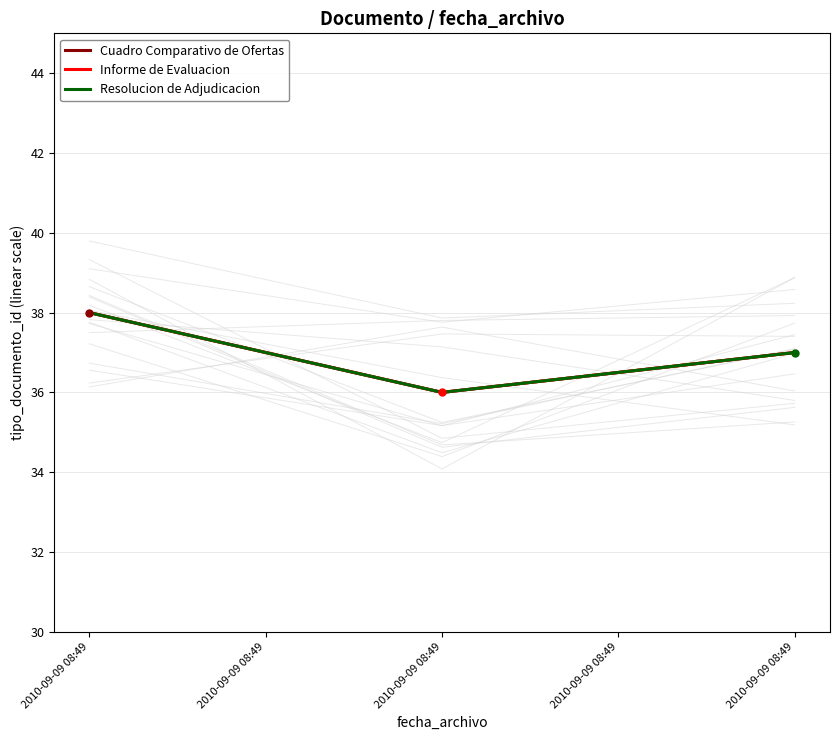

How many lines are shown in the chart?

3